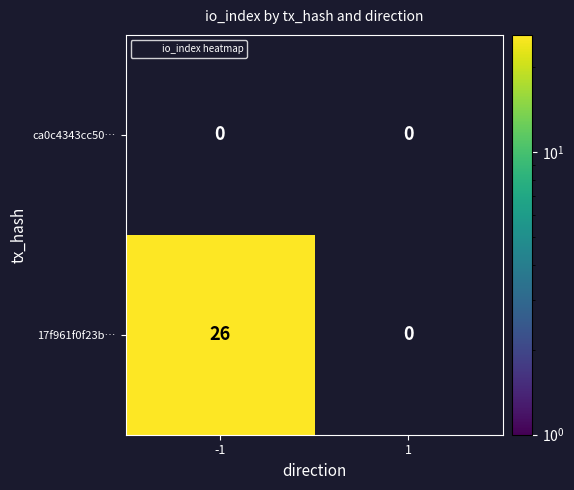

List the series in order of their peak value, highest first.

17f961f0f23b…, ca0c4343cc50…